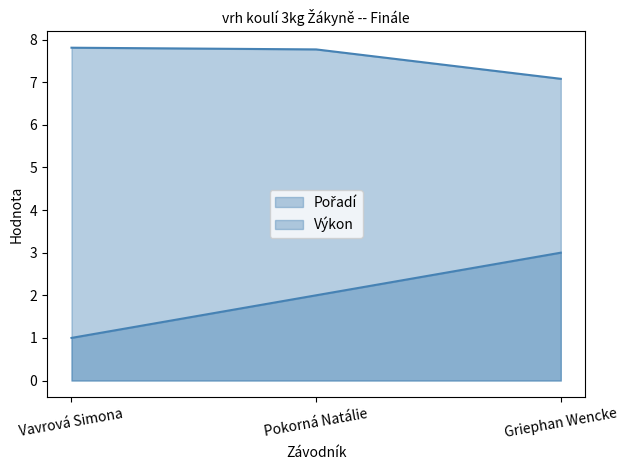

Is the value of Pořadí at Pokorná Natálie greater than the value of Výkon at Griephan Wencke?

No